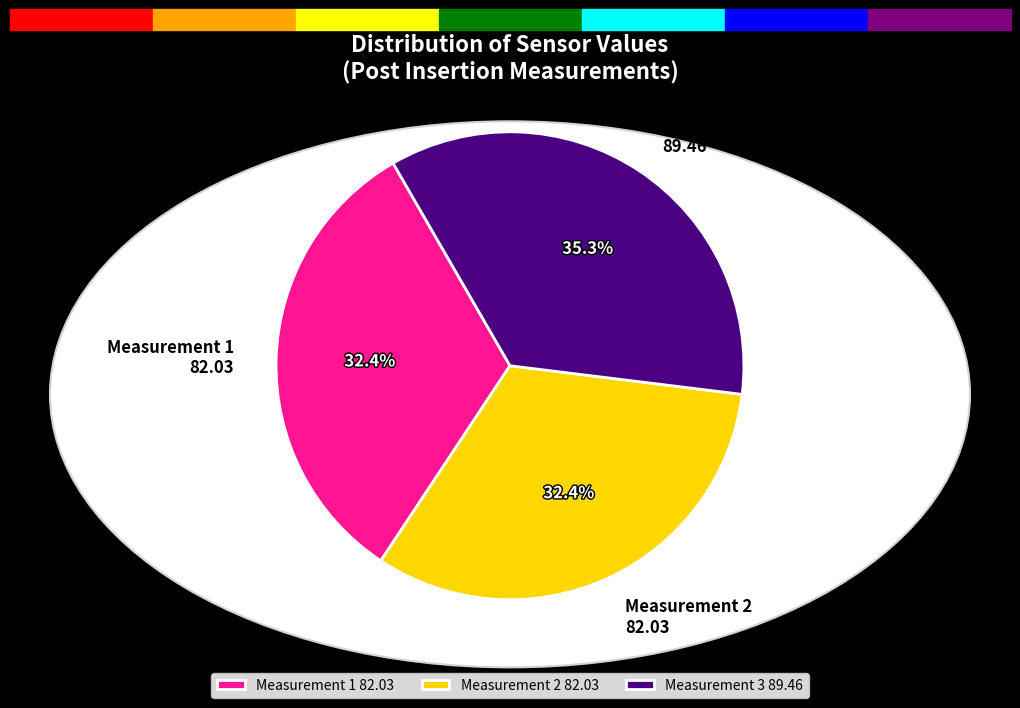

What is the ratio of the value at Measurement 3 89.46 to the value at Measurement 2 82.03?

1.1